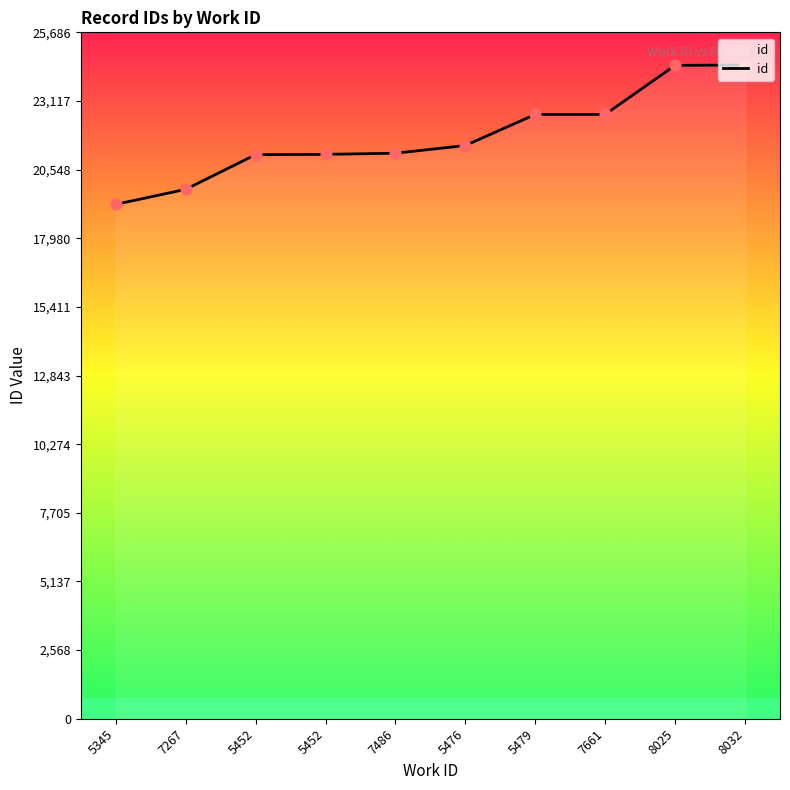

Approximately how many times larger is the value at 8025 compared to 5476?

1.1